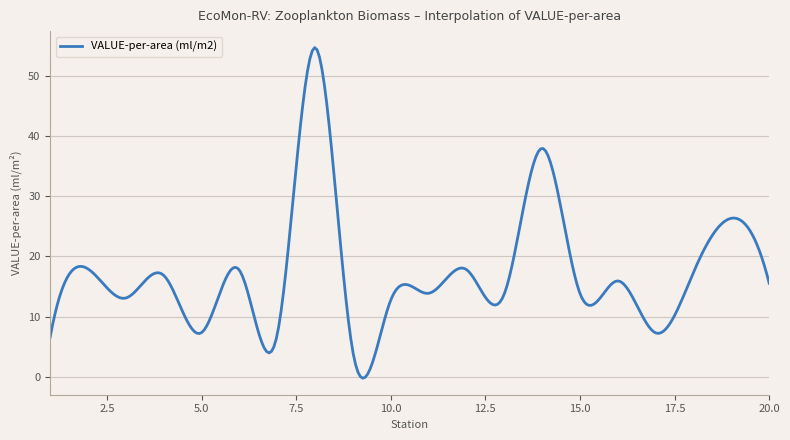

What is the maximum value shown in the chart?

54.8